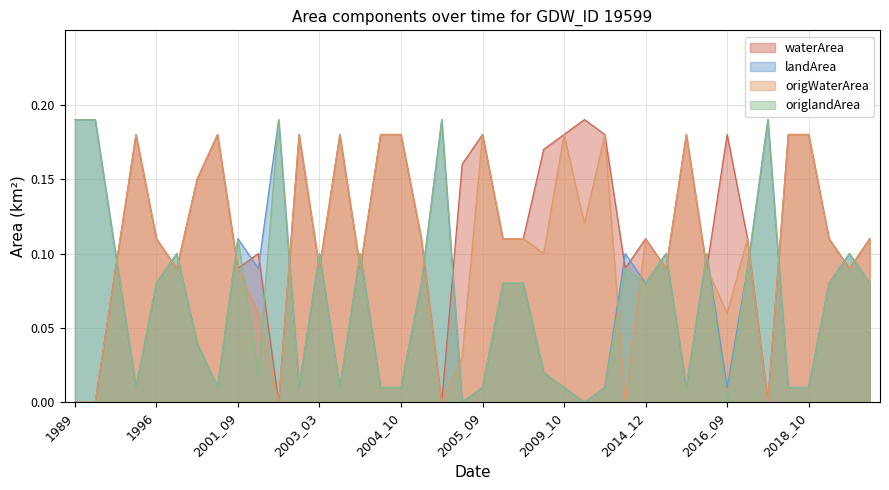

How many distinct data groups are displayed?

4